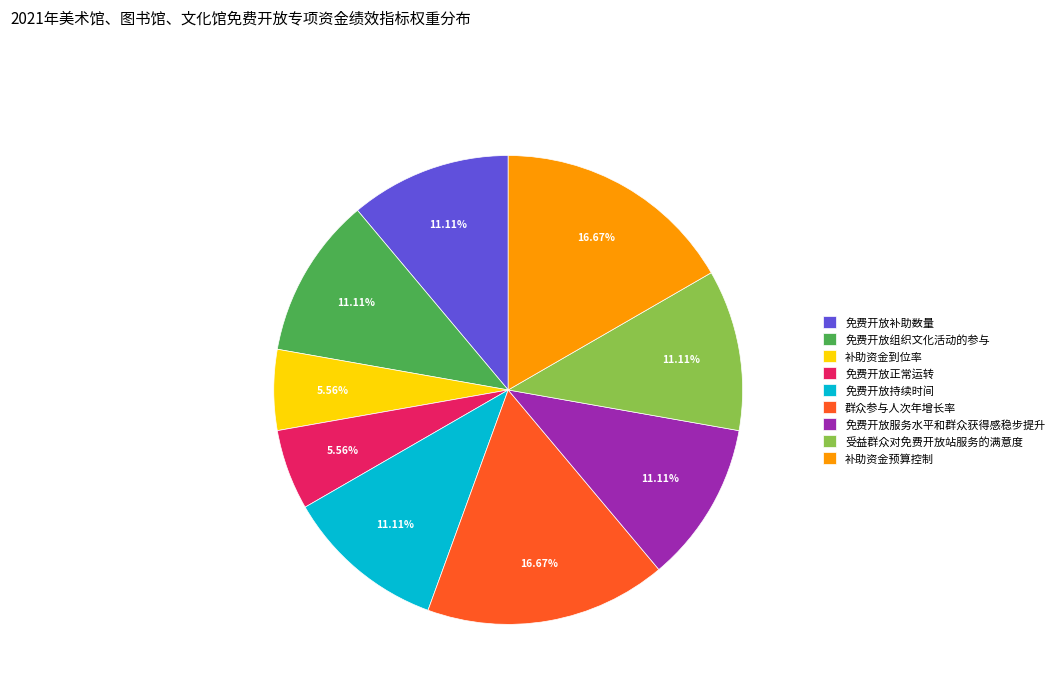

Do 免费开放持续时间 and 免费开放服务水平和群众获得感稳步提升 together represent more than half of the pie?

No